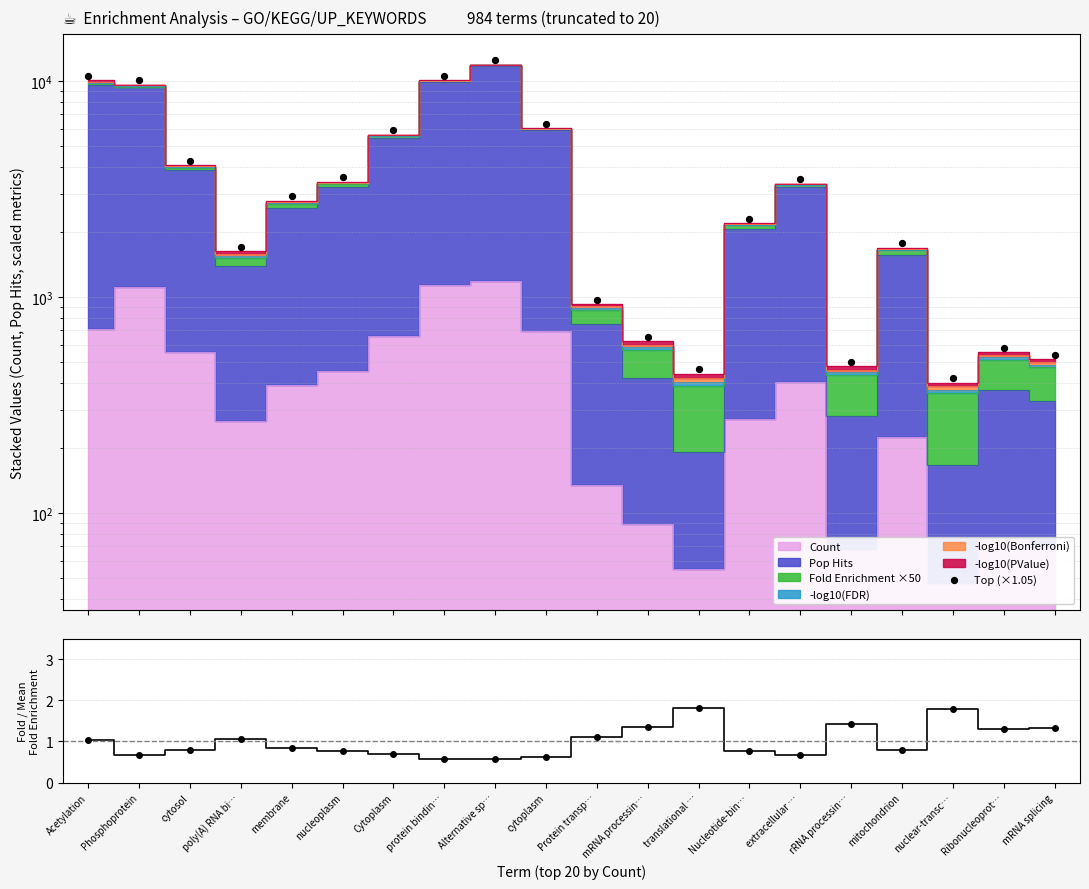

Which series contains the highest Y value?

Top (×1.05)